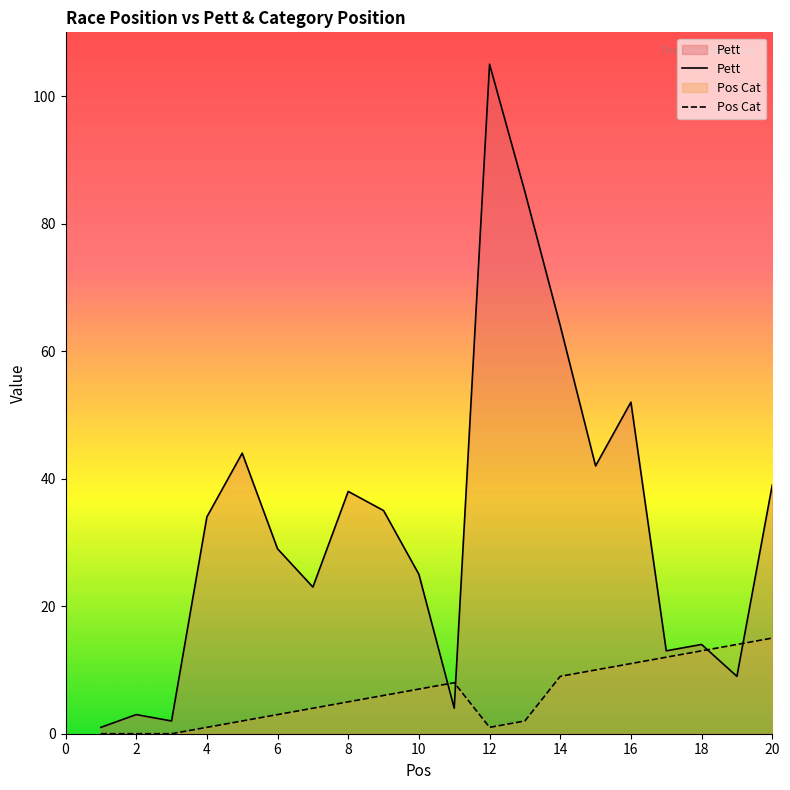

What is the greatest value displayed?

105